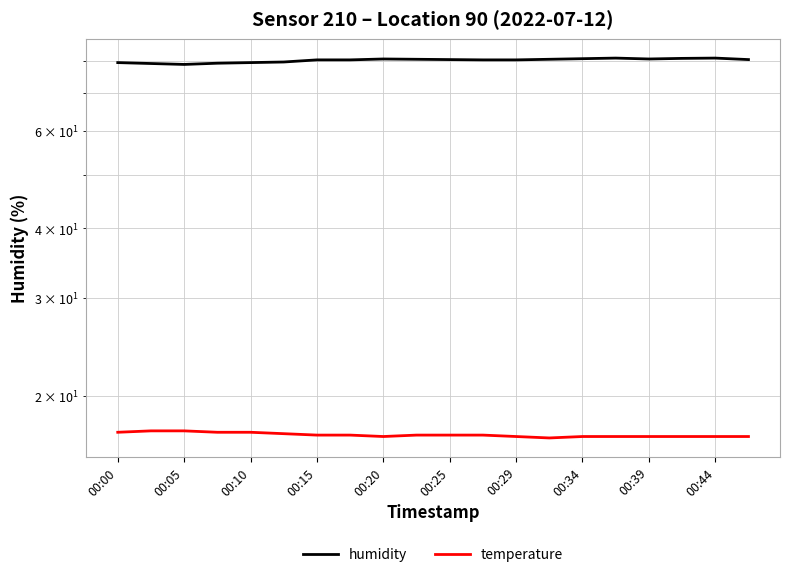

What is the maximum value for temperature?

17.3